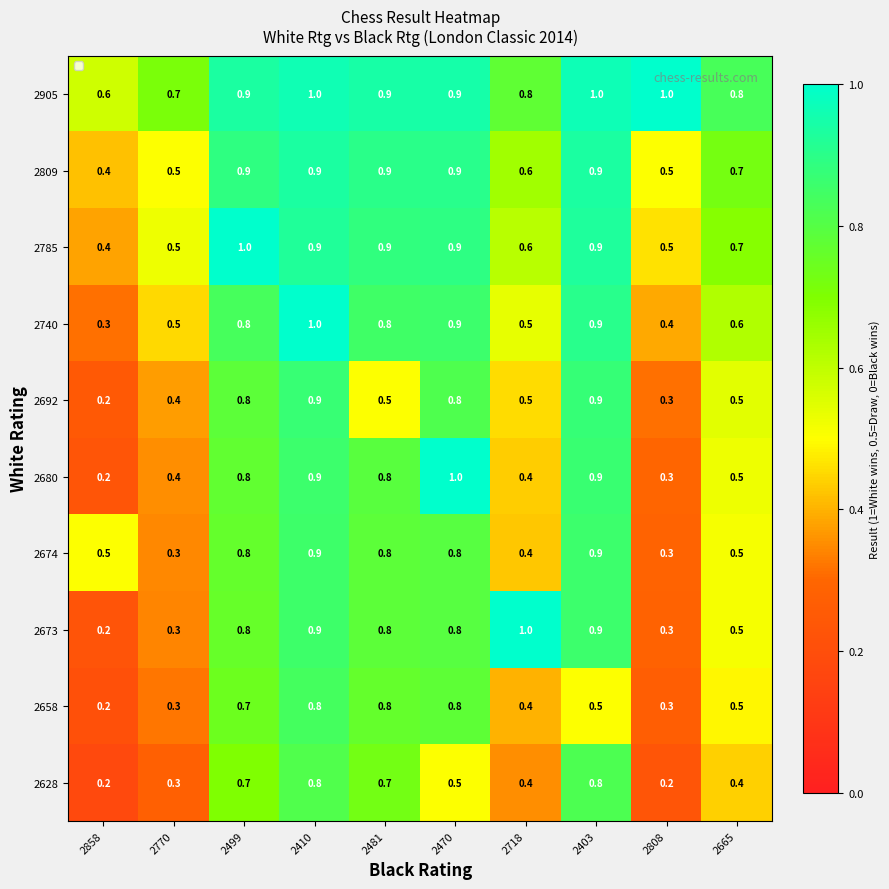

The 2785 series shows 1.6 at 2470. True or false?

False